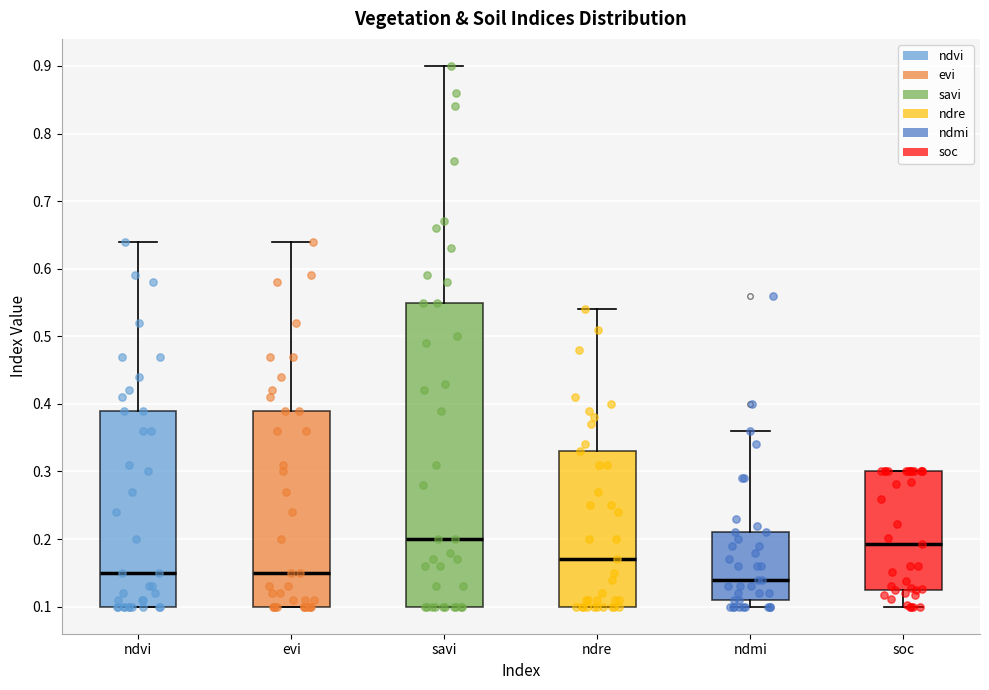

Which box is the tallest, from its lower edge to its upper edge?

savi